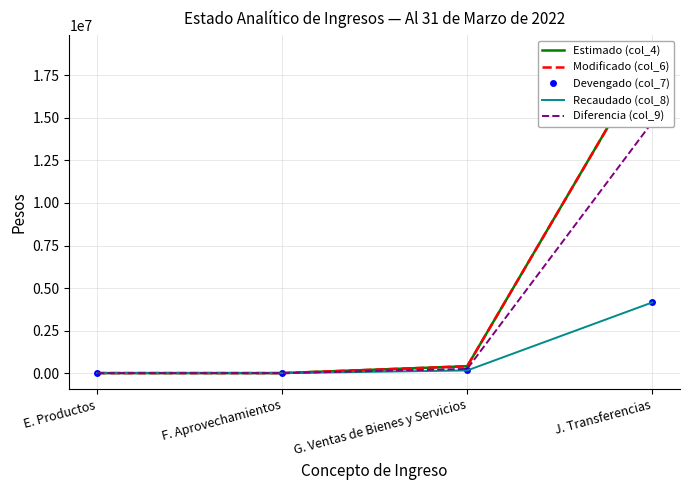

Count the number of data series in this chart.

5